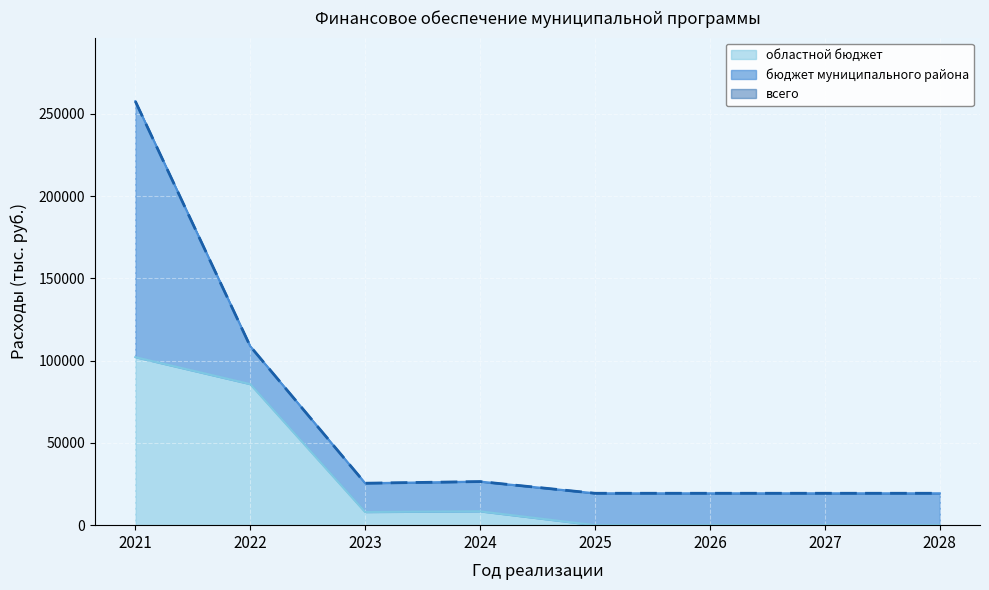

How many lines are shown in the chart?

3